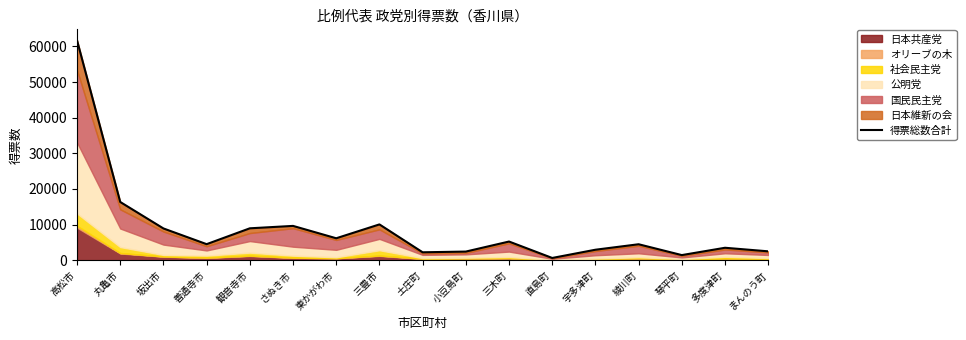

What is the average value?

8909.8